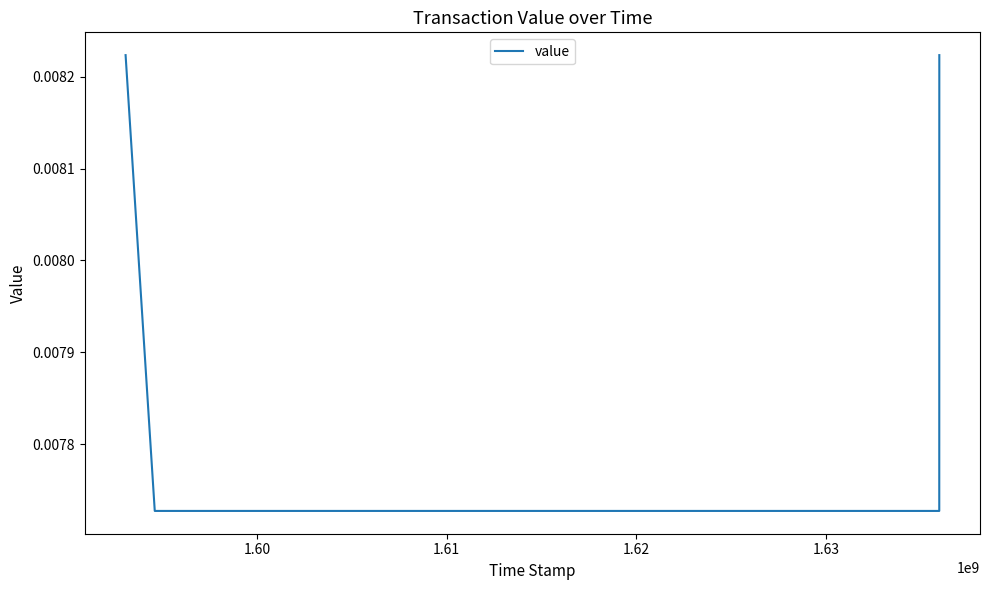

Count the values in the range 0 to 1.

4